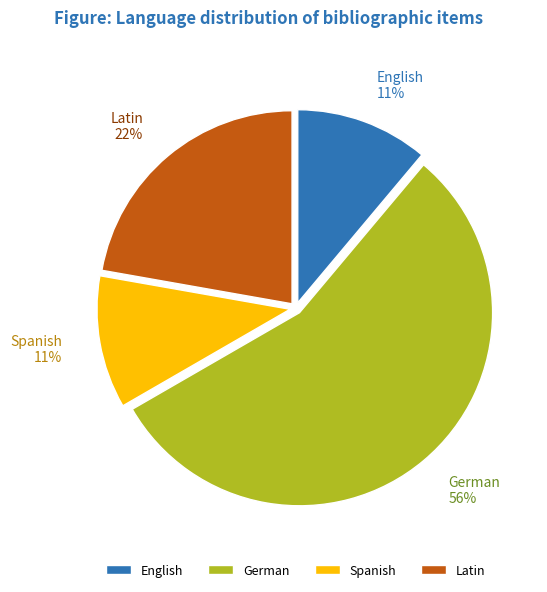

Does Spanish represent more than half of the total?

No